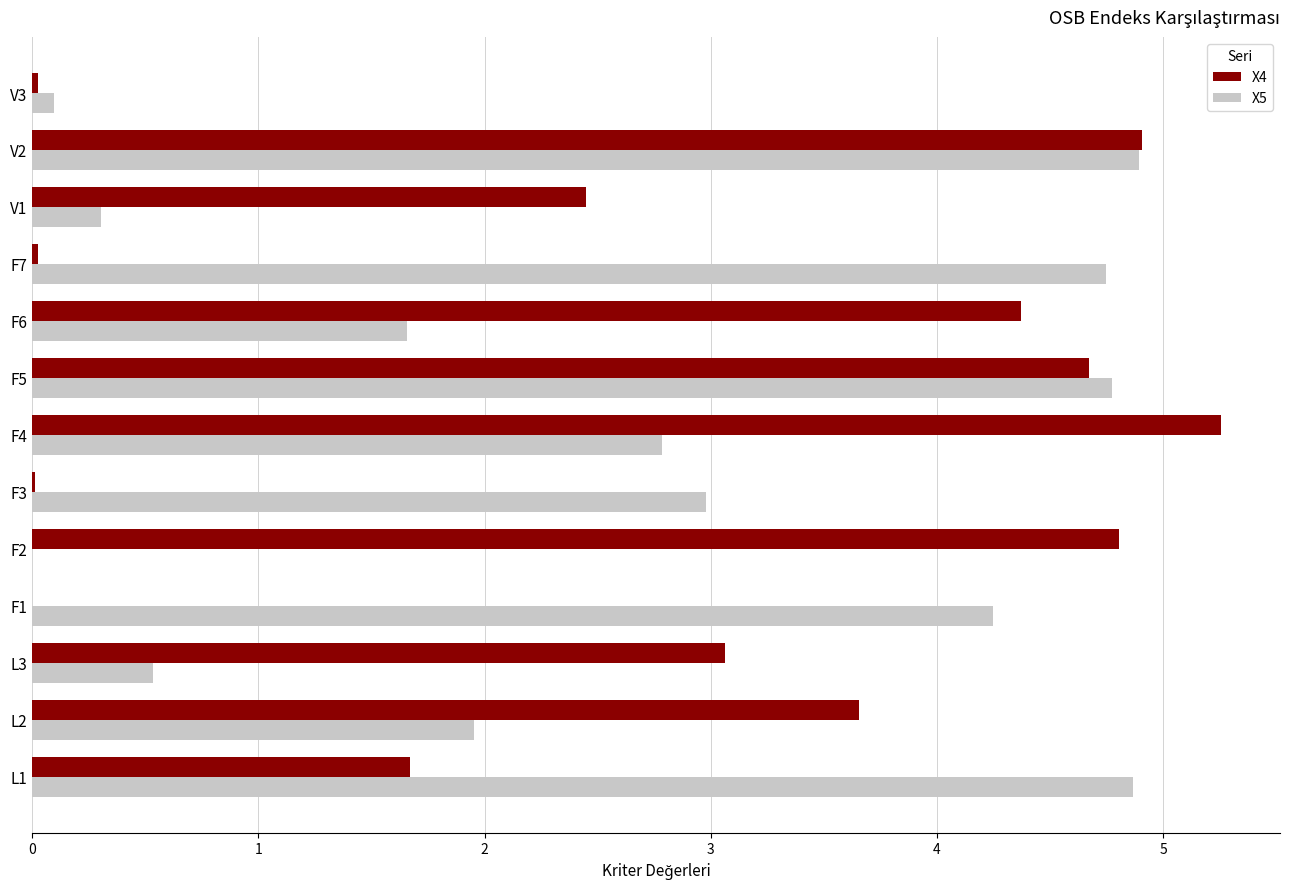

Is the value of X4 at F6 greater than the value of X5 at F4?

Yes